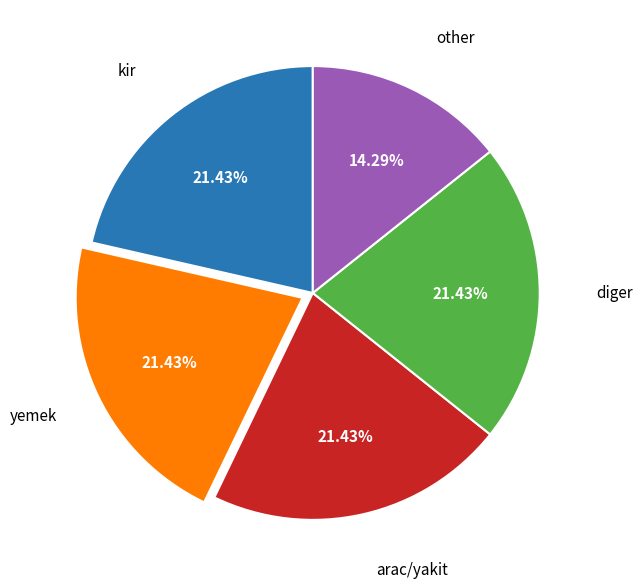

Is the sum of kir and other greater than half?

No